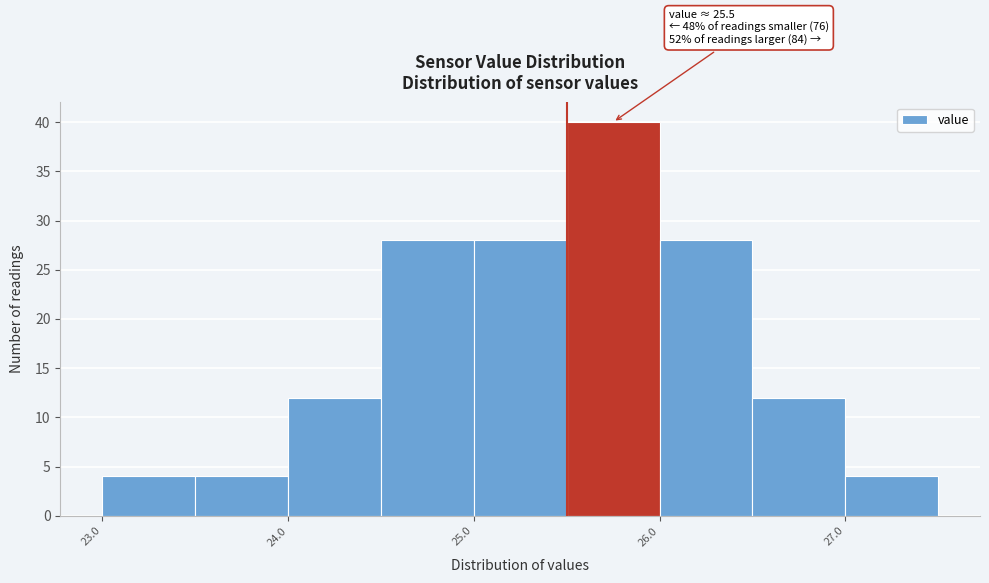

Which range on the x-axis has the tallest bar?

25.5 to 26.0